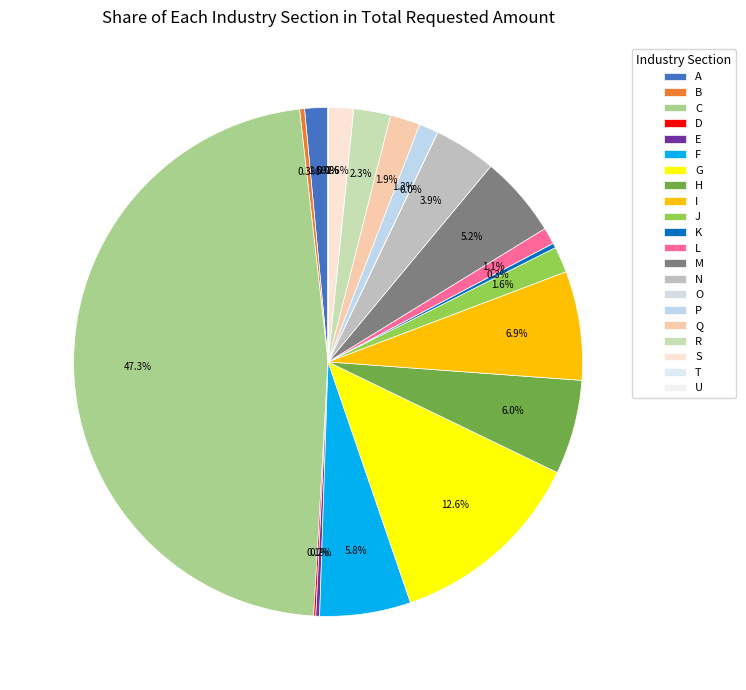

Count the number of slices in the pie.

21